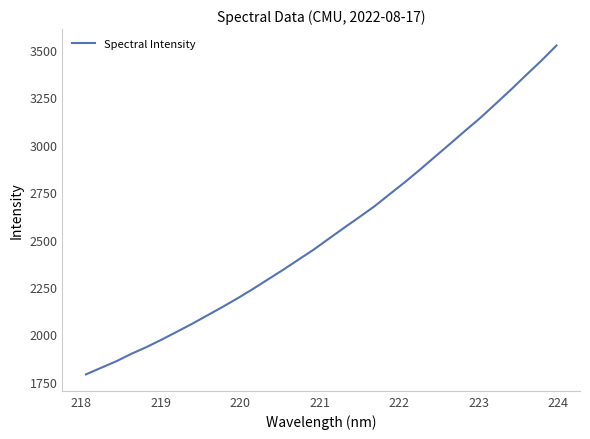

What is the minimum value shown in the chart?

1788.1